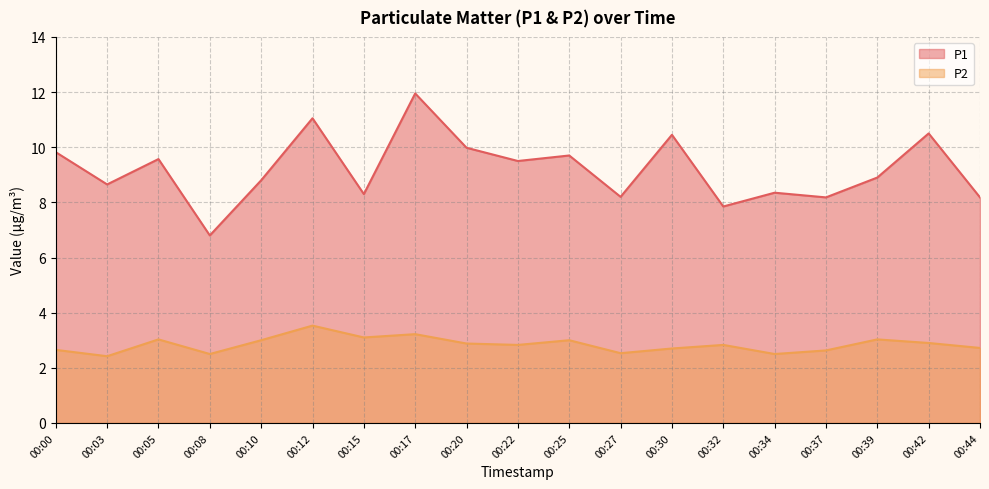

Reading left to right, transcribe all the data shown in this chart.

P1: 00:00=9.8	00:03=8.7	00:05=9.6	00:08=6.8	00:10=8.8	00:12=11.1	00:15=8.3	00:17=11.9	00:20=10.0	00:22=9.5	00:25=9.7	00:27=8.2	00:30=10.4	00:32=7.8	00:34=8.3	00:37=8.2	00:39=8.9	00:42=10.5	00:44=8.2
P2: 00:00=2.6	00:03=2.4	00:05=3.0	00:08=2.5	00:10=3.0	00:12=3.5	00:15=3.1	00:17=3.2	00:20=2.9	00:22=2.8	00:25=3.0	00:27=2.5	00:30=2.7	00:32=2.8	00:34=2.5	00:37=2.6	00:39=3.0	00:42=2.9	00:44=2.7